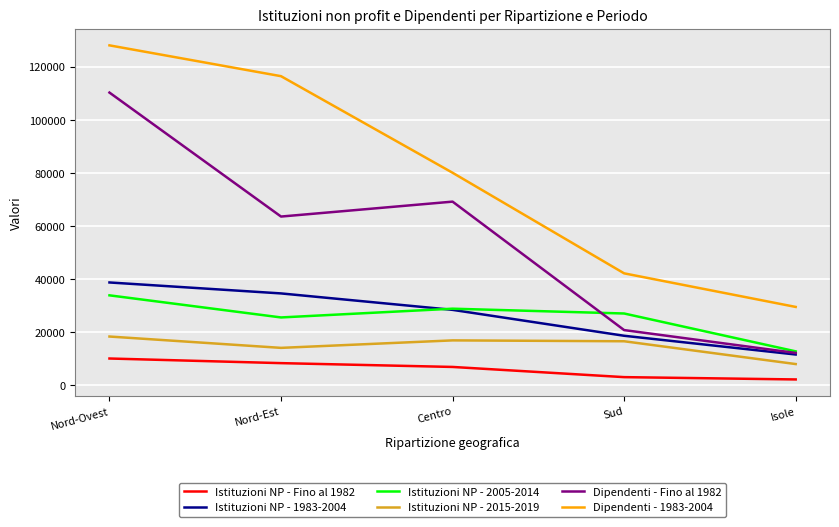

How many distinct data groups are displayed?

6